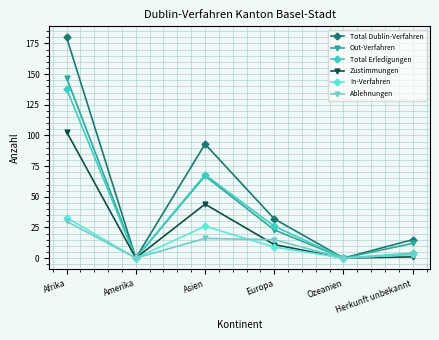

Does the chart have visible grid lines?

Yes